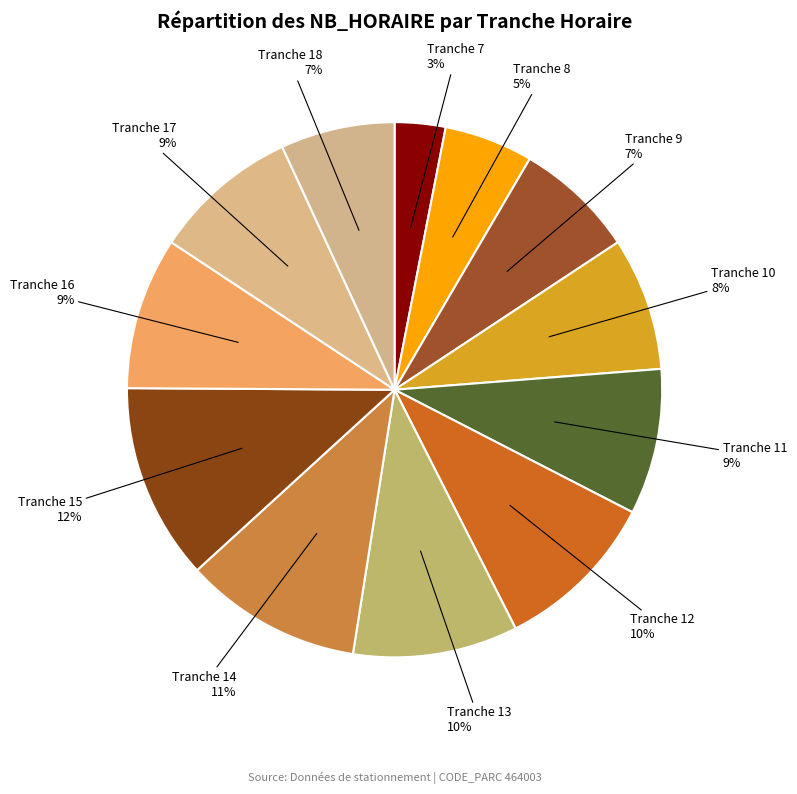

Between Tranche 13 and Tranche 18, which is larger?

Tranche 13